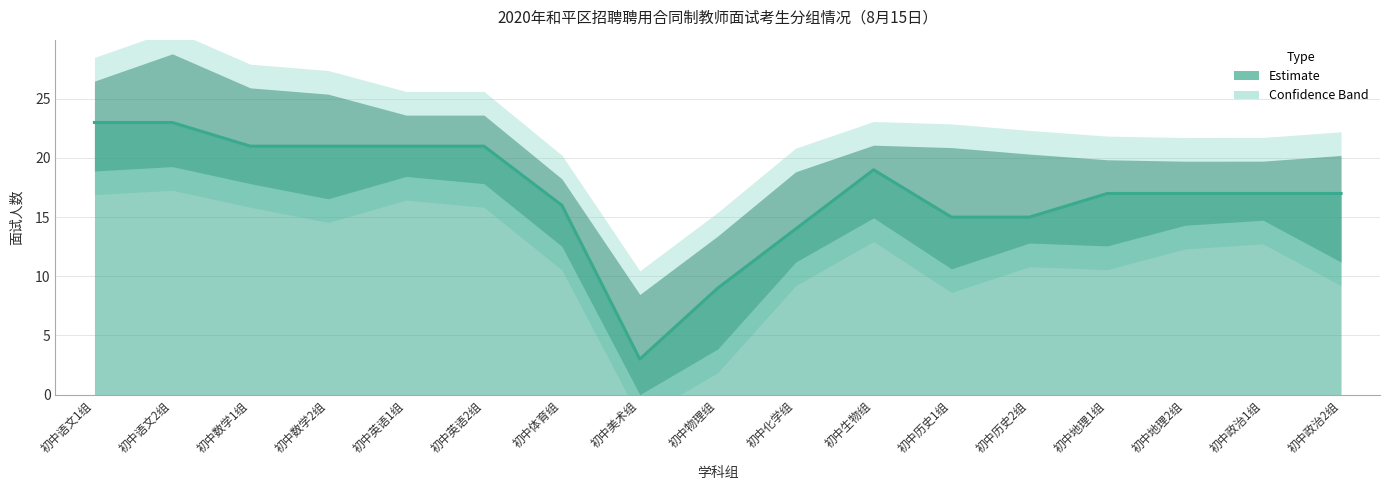

Between 初中英语2组 and 初中体育组, which is larger?

初中英语2组